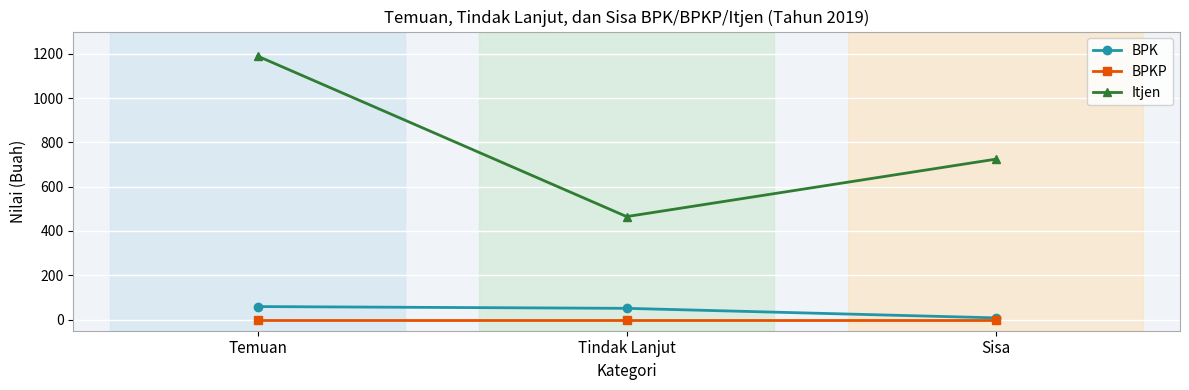

What is the label of the 2nd point from the left?

Tindak Lanjut